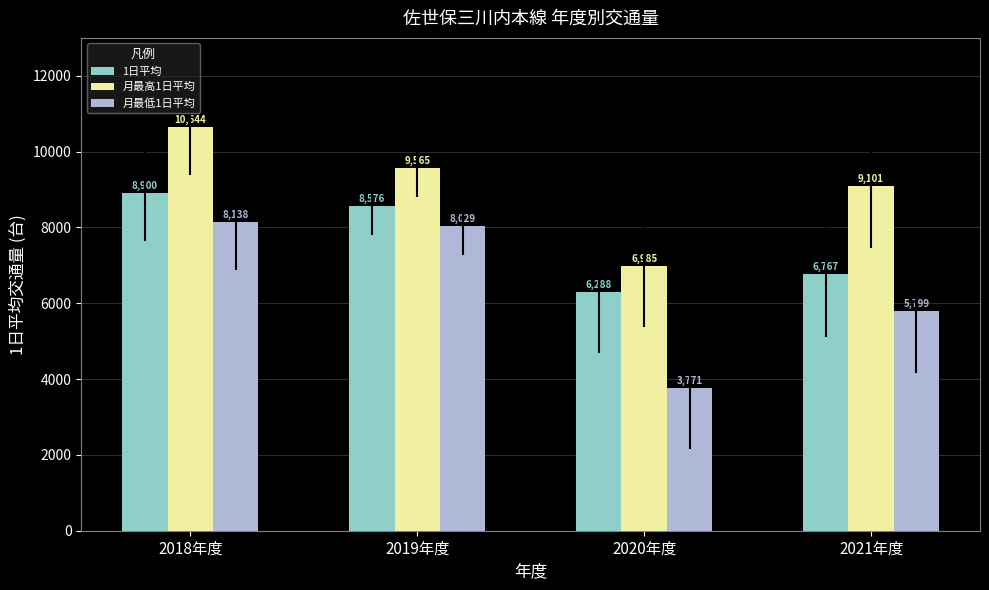

How many values in the 1日平均 series exceed 8576?

2